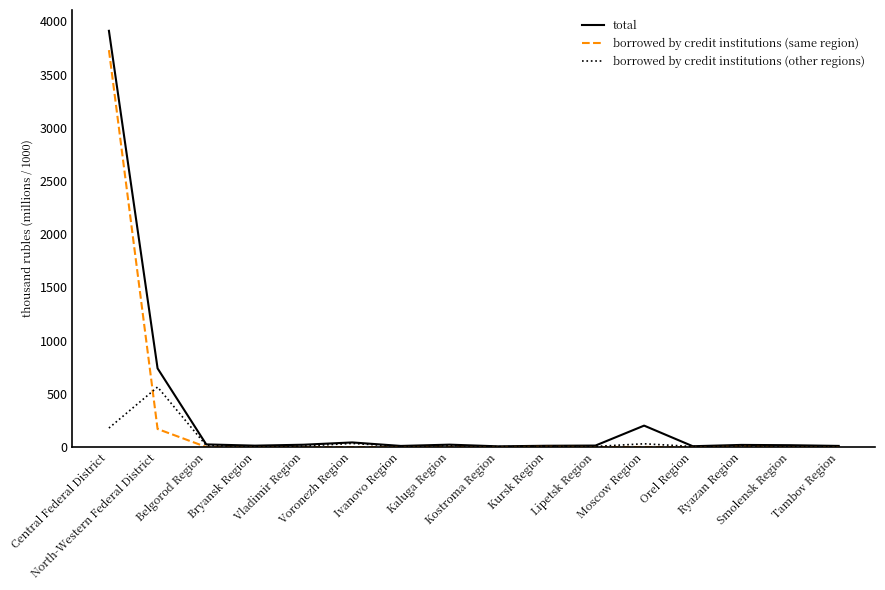

Where do borrowed by credit institutions (same region) and borrowed by credit institutions (other regions) first cross each other?

Central Federal District and North-Western Federal District